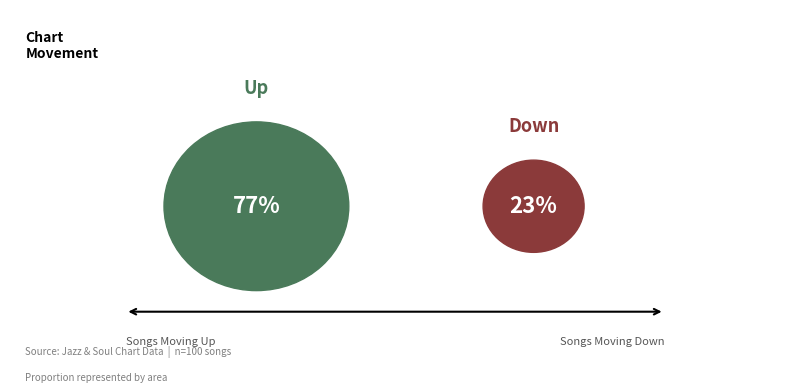

How many slices are in this pie chart?

2